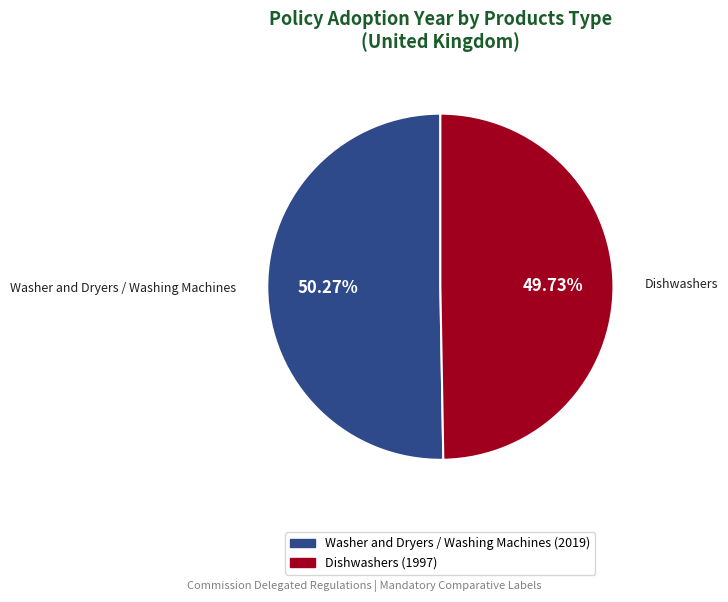

To the nearest percent, what is the average slice percentage?

50%